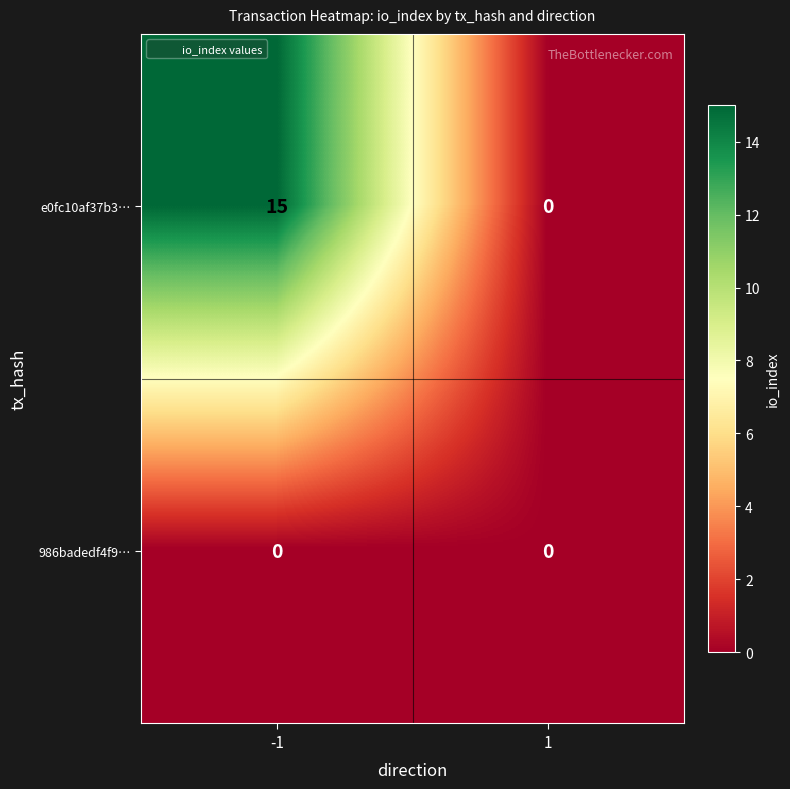

Rank the series by their average value, from lowest to highest.

986badedf4f9…, e0fc10af37b3…